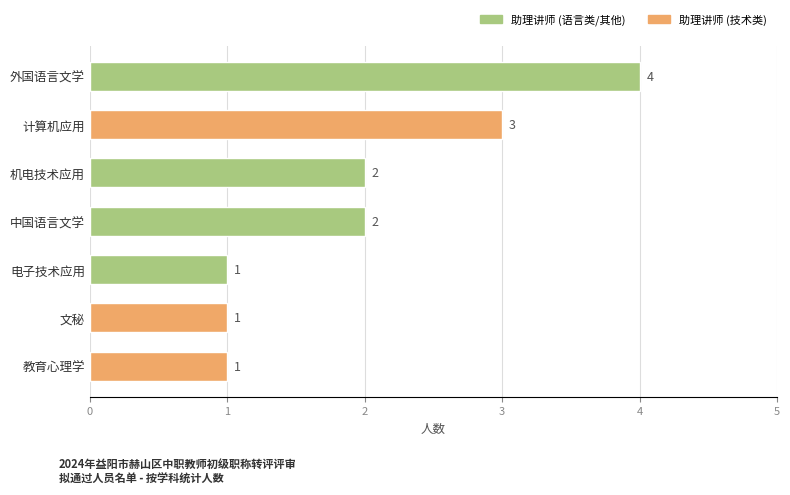

What is the difference between the second highest and minimum values?

2